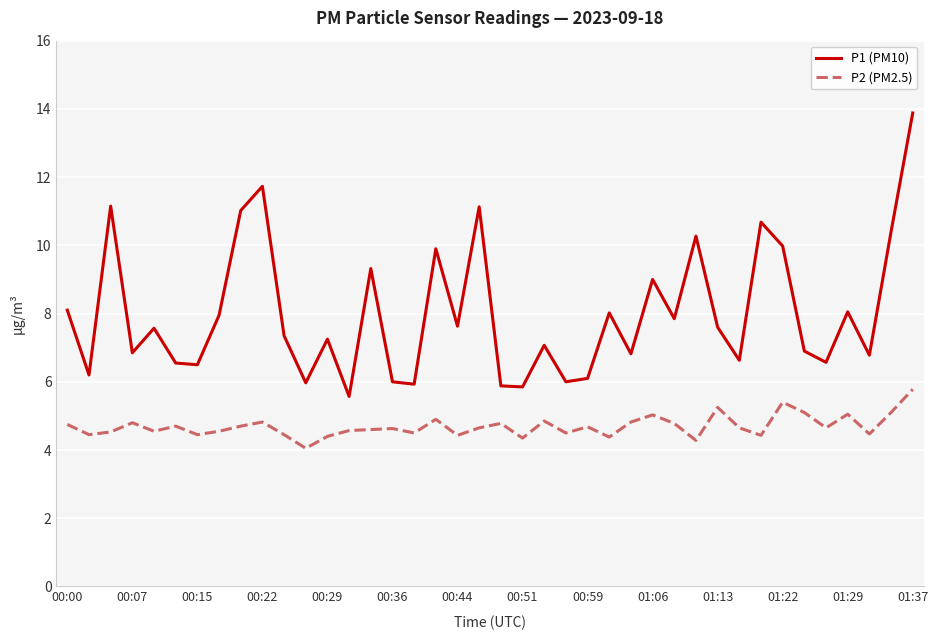

Which series has the largest total across all categories?

P1 (PM10)